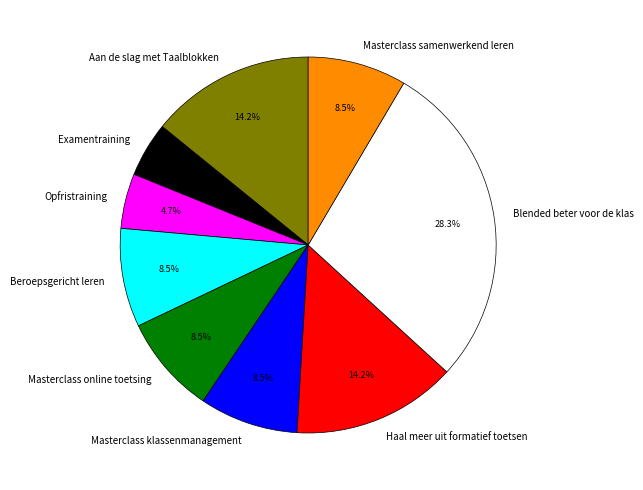

What percentage do Examentraining and Haal meer uit formatief toetsen together represent?

18.9%